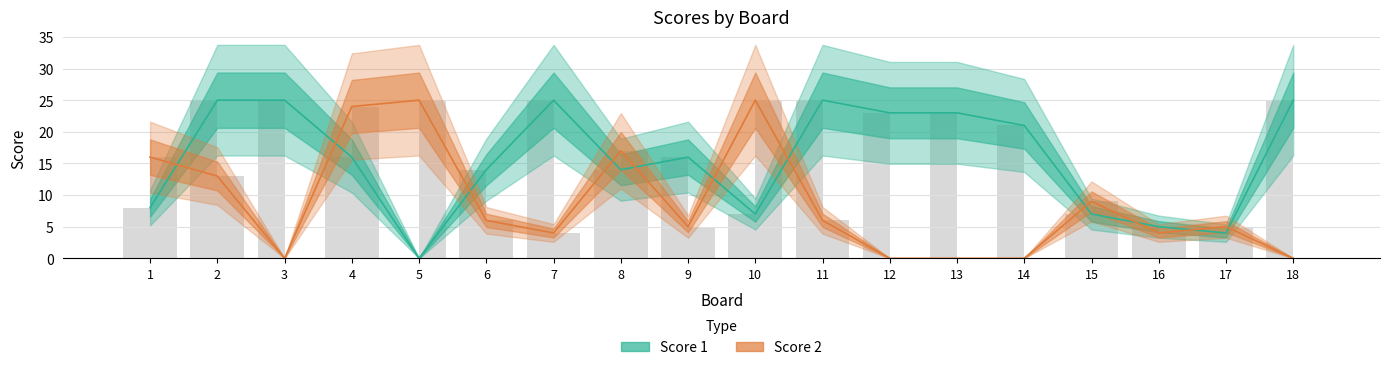

What are all the series names shown in the legend?

Score 1, Score 2